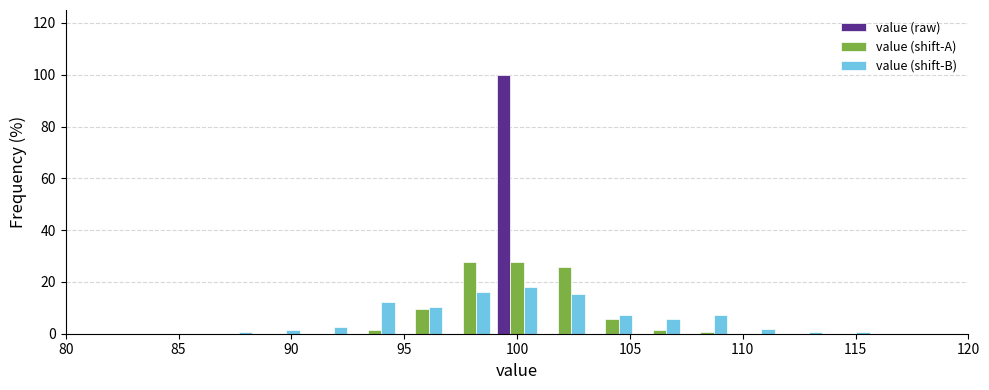

Reading left to right, transcribe this chart: for each range on the x-axis, give the height of each series' bar. Neither the bar edges nor the heights are printed on the chart, so give them approximately, as read against the axes.

80.0 to 82.0: value (raw)=0	value (shift-A)=0	value (shift-B)=0
82.0 to 84.0: value (raw)=0	value (shift-A)=0	value (shift-B)=0
84.0 to 86.5: value (raw)=0	value (shift-A)=0	value (shift-B)=0
86.5 to 88.5: value (raw)=0	value (shift-A)=0	value (shift-B)=under 2
88.5 to 90.5: value (raw)=0	value (shift-A)=0	value (shift-B)=under 2
90.5 to 92.5: value (raw)=0	value (shift-A)=0	value (shift-B)=2
92.5 to 94.5: value (raw)=0	value (shift-A)=under 2	value (shift-B)=12
94.5 to 97.0: value (raw)=0	value (shift-A)=10	value (shift-B)=10
97.0 to 99.0: value (raw)=0	value (shift-A)=28	value (shift-B)=16
99.0 to 101.0: value (raw)=100	value (shift-A)=28	value (shift-B)=18
101.0 to 103.0: value (raw)=0	value (shift-A)=26	value (shift-B)=16
103.0 to 105.5: value (raw)=0	value (shift-A)=6	value (shift-B)=8
105.5 to 107.5: value (raw)=0	value (shift-A)=under 2	value (shift-B)=6
107.5 to 109.5: value (raw)=0	value (shift-A)=under 2	value (shift-B)=8
109.5 to 111.5: value (raw)=0	value (shift-A)=0	value (shift-B)=under 2
111.5 to 113.5: value (raw)=0	value (shift-A)=0	value (shift-B)=under 2
113.5 to 116.0: value (raw)=0	value (shift-A)=0	value (shift-B)=under 2
116.0 to 118.0: value (raw)=0	value (shift-A)=0	value (shift-B)=0
118.0 to 120.0: value (raw)=0	value (shift-A)=0	value (shift-B)=0